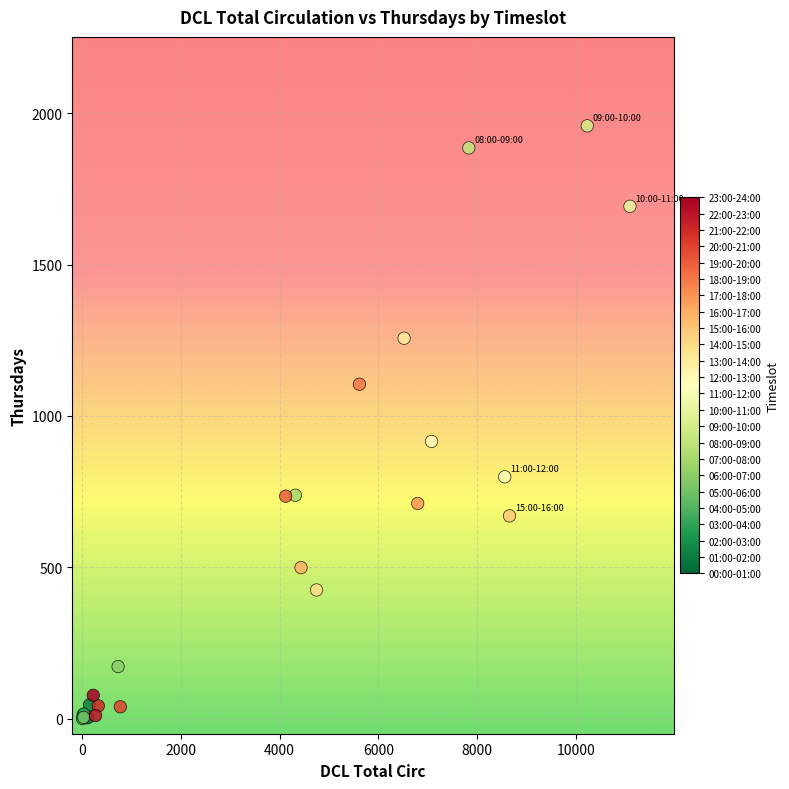

What Y value in the scatter plot is closest to 979?

916